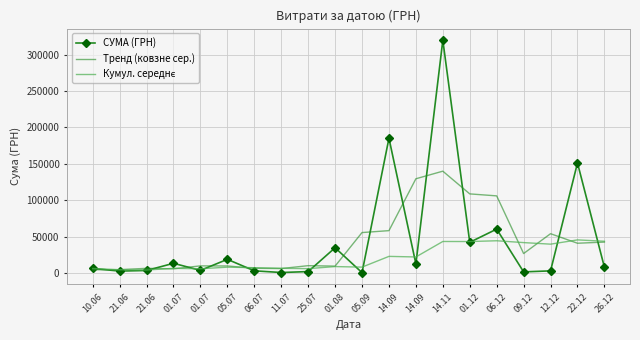

How many interior local valleys does the Кумул. середнє series have?

7